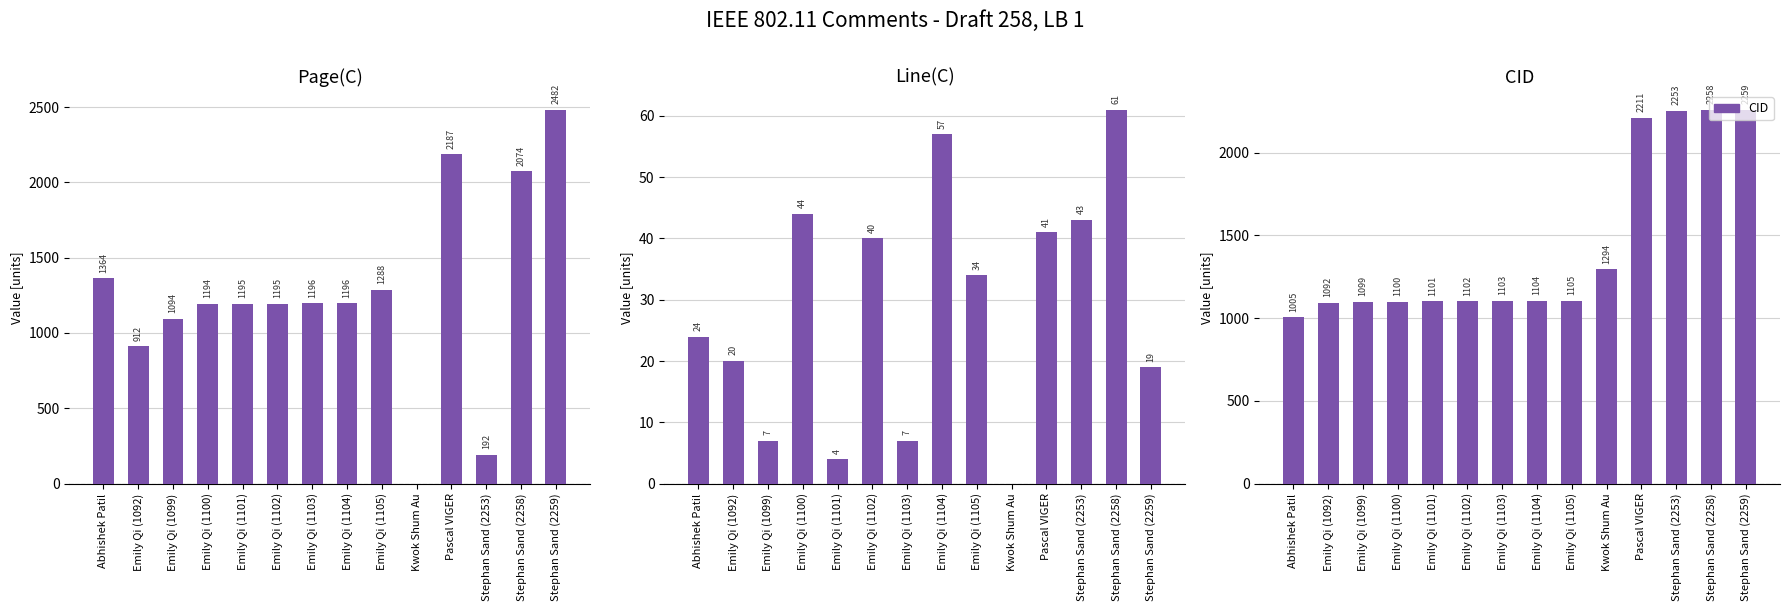

What is the difference between the maximum and minimum values in the Page(C) series?

2482